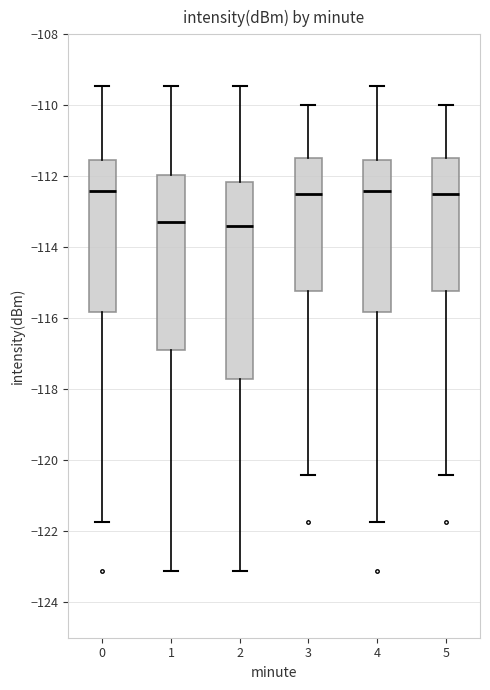

Reading left to right, transcribe this box plot: for each box, give where its median line is, the range the box spans, and where its two whiskers end, as read against the y-axis. The values are not printed on the chart, so give them approximately, as read against the axis.

0: median -112.4, box -115.8 to -111.6, whiskers -121.8 to -109.4
1: median -113.2, box -116.8 to -112.0, whiskers -123.2 to -109.4
2: median -113.4, box -117.8 to -112.2, whiskers -123.2 to -109.4
3: median -112.4, box -115.2 to -111.4, whiskers -120.4 to -110.0
4: median -112.4, box -115.8 to -111.6, whiskers -121.8 to -109.4
5: median -112.4, box -115.2 to -111.4, whiskers -120.4 to -110.0